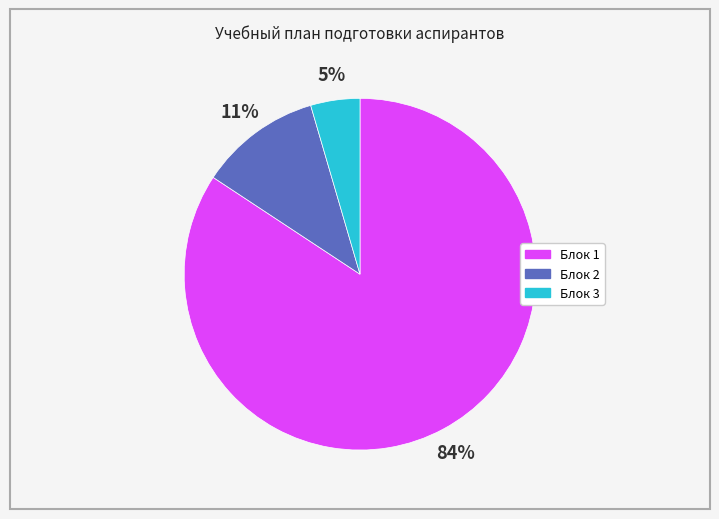

Does any single category account for the majority?

Yes